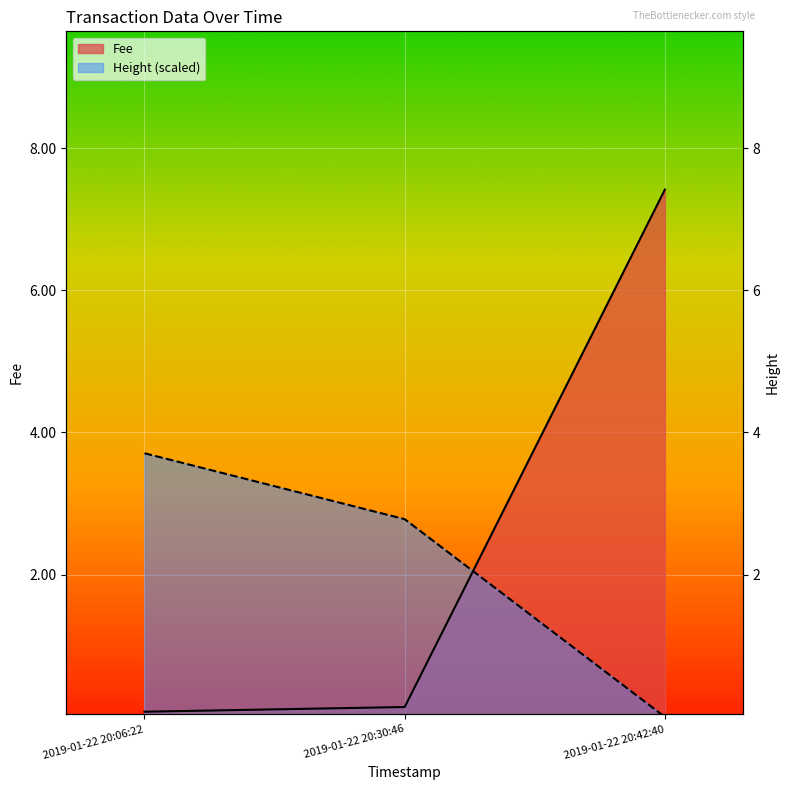

Rank the series by their maximum value, from highest to lowest.

Fee, Height